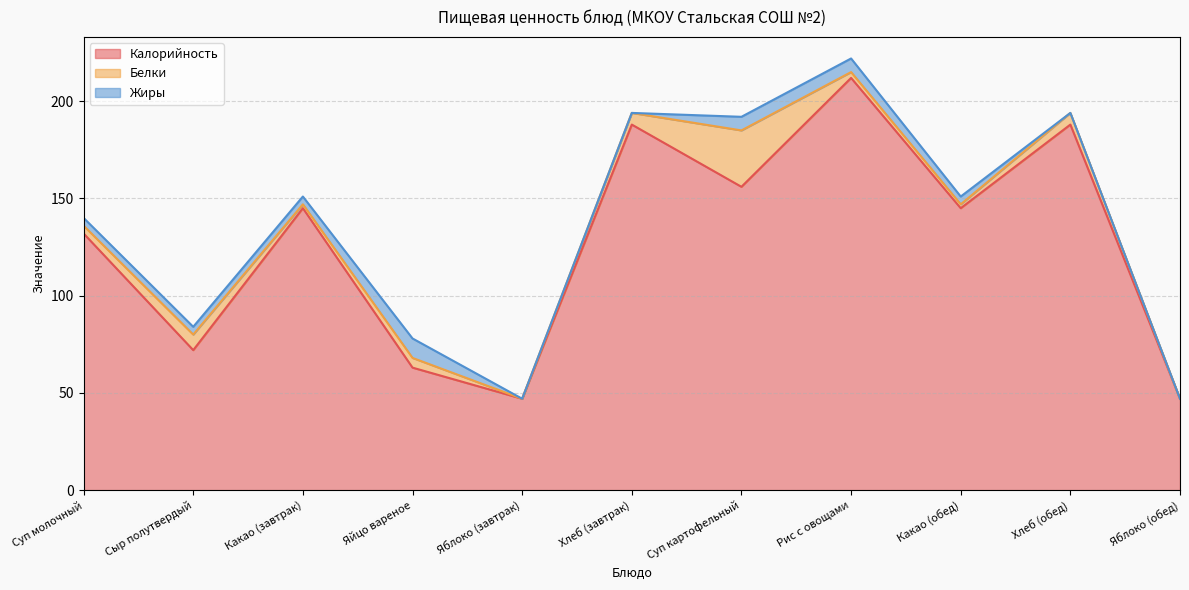

What position from the right is Яйцо вареное?

8